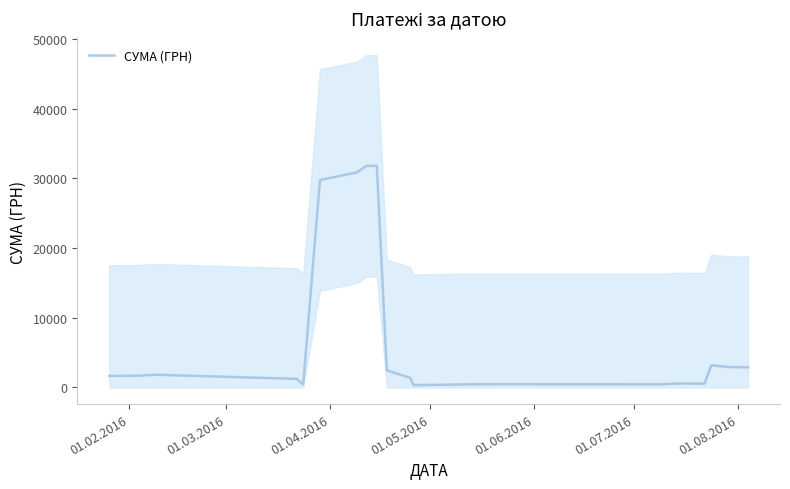

What is the label of the 3rd point from the left?

01.04.2016